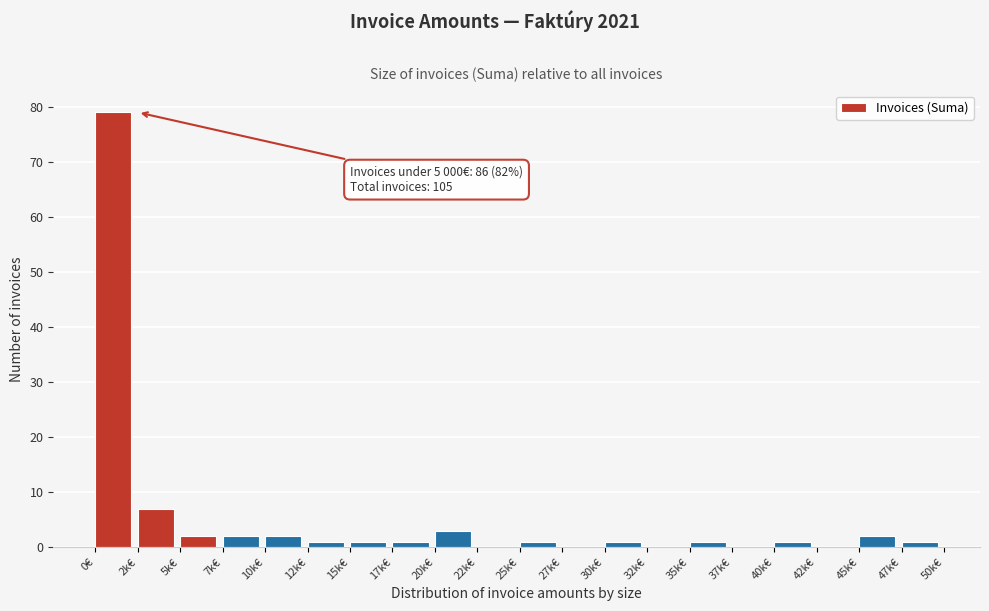

Reading right to left, extract all data points from this chart.

47k€=1	45k€=2	42k€=0	40k€=1	37k€=0	35k€=1	32k€=0	30k€=1	27k€=0	25k€=1	22k€=0	20k€=3	17k€=1	15k€=1	12k€=1	10k€=2	7k€=2	5k€=2	2k€=7	0€=79